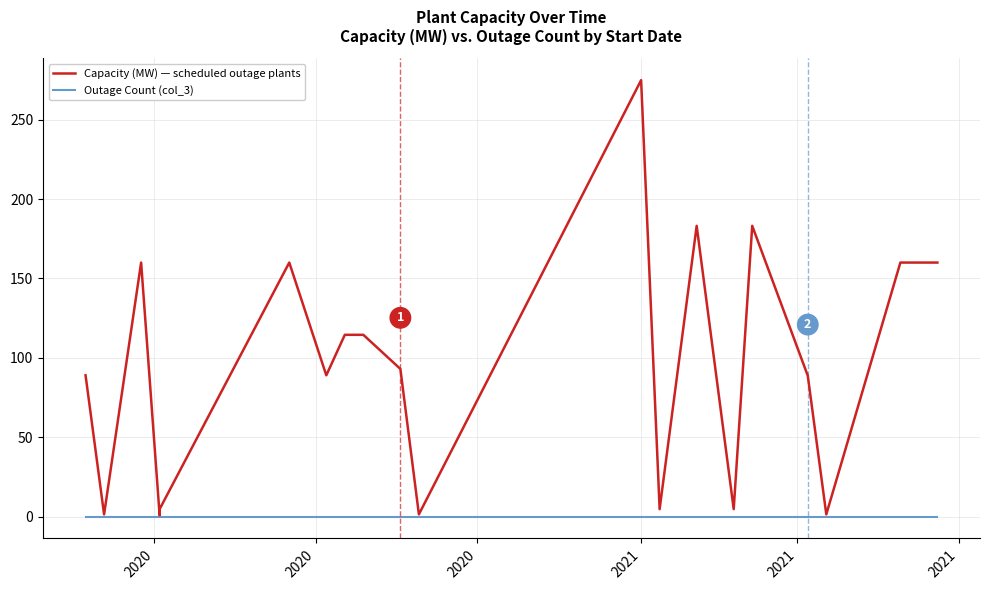

How many series are shown in this chart?

2